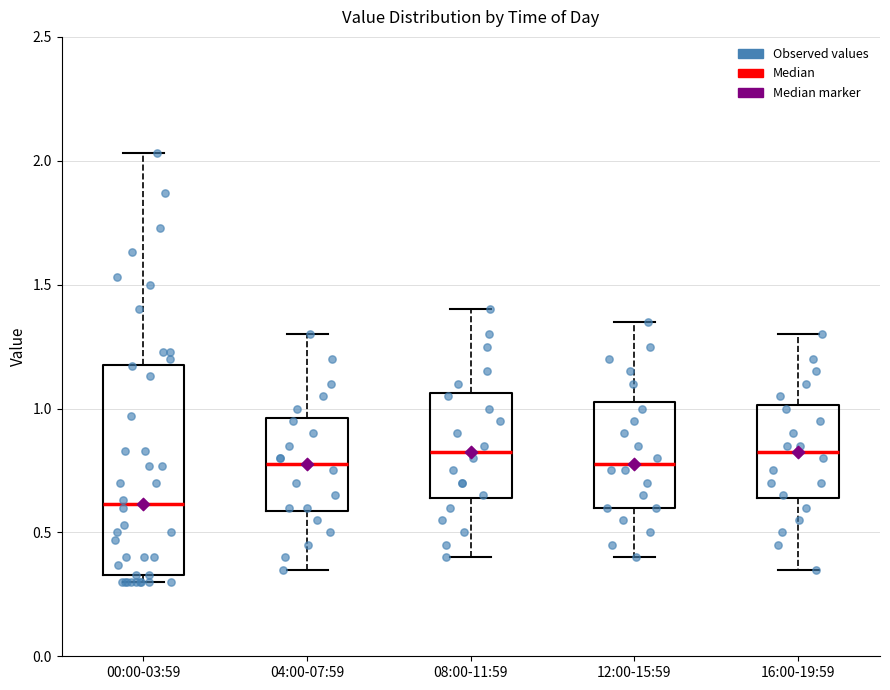

Reading left to right, read every box against the y-axis: the position of its median line, the range the box covers, and the ends of its whiskers. The values are not printed on the chart, so give them approximately, as read against the axis.

00:00-03:59: median 0.60, box 0.35 to 1.20, whiskers 0.30 to 2.05
04:00-07:59: median 0.80, box 0.60 to 0.95, whiskers 0.35 to 1.30
08:00-11:59: median 0.85, box 0.65 to 1.05, whiskers 0.40 to 1.40
12:00-15:59: median 0.80, box 0.60 to 1.05, whiskers 0.40 to 1.35
16:00-19:59: median 0.85, box 0.65 to 1.00, whiskers 0.35 to 1.30